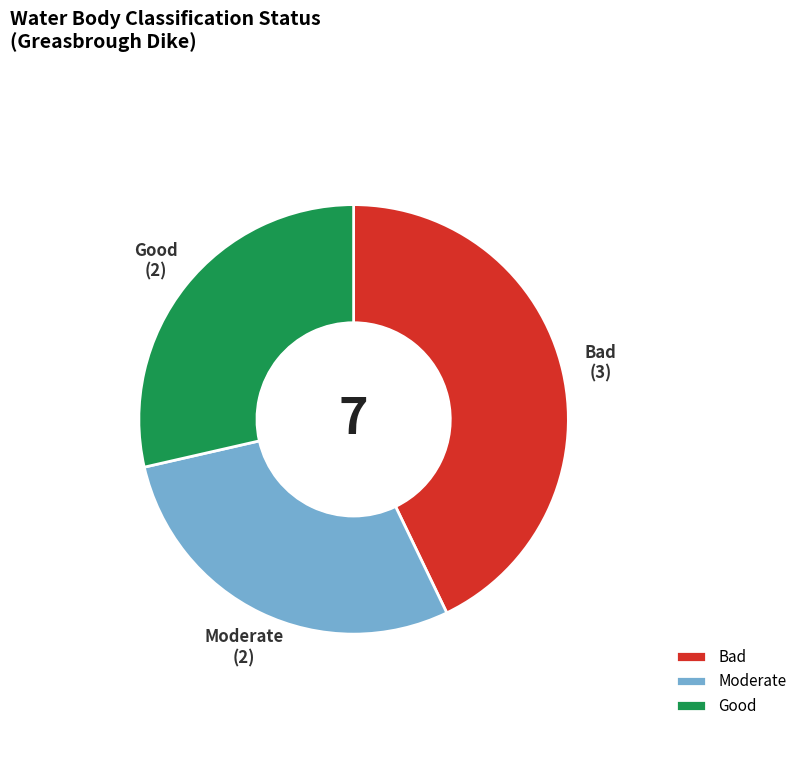

The Moderate slice represents 35% of the pie. True or false?

False